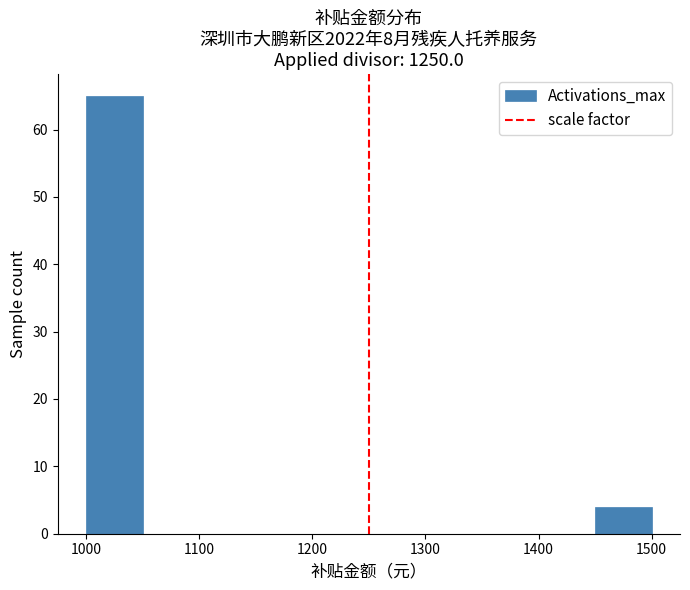

Reading left to right, list every bar in this chart as the range it spans on the x-axis followed by its height. The values are not printed on the chart, so give them approximately, as read against the axis.

1000 to 1050: 65
1050 to 1100: 0
1100 to 1150: 0
1150 to 1200: 0
1200 to 1250: 0
1250 to 1300: 0
1300 to 1350: 0
1350 to 1400: 0
1400 to 1450: 0
1450 to 1500: 4